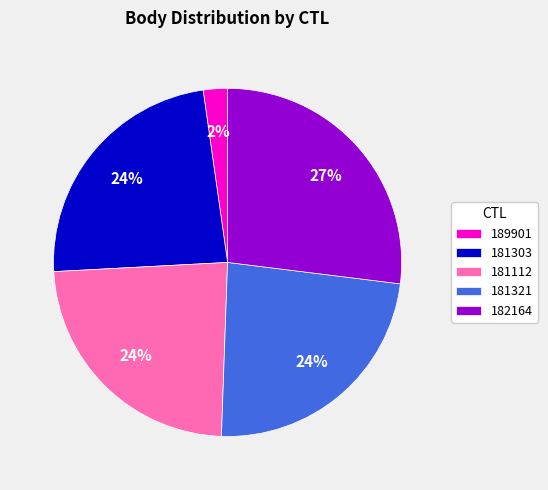

Which has a higher value, 189901 or 181303?

181303